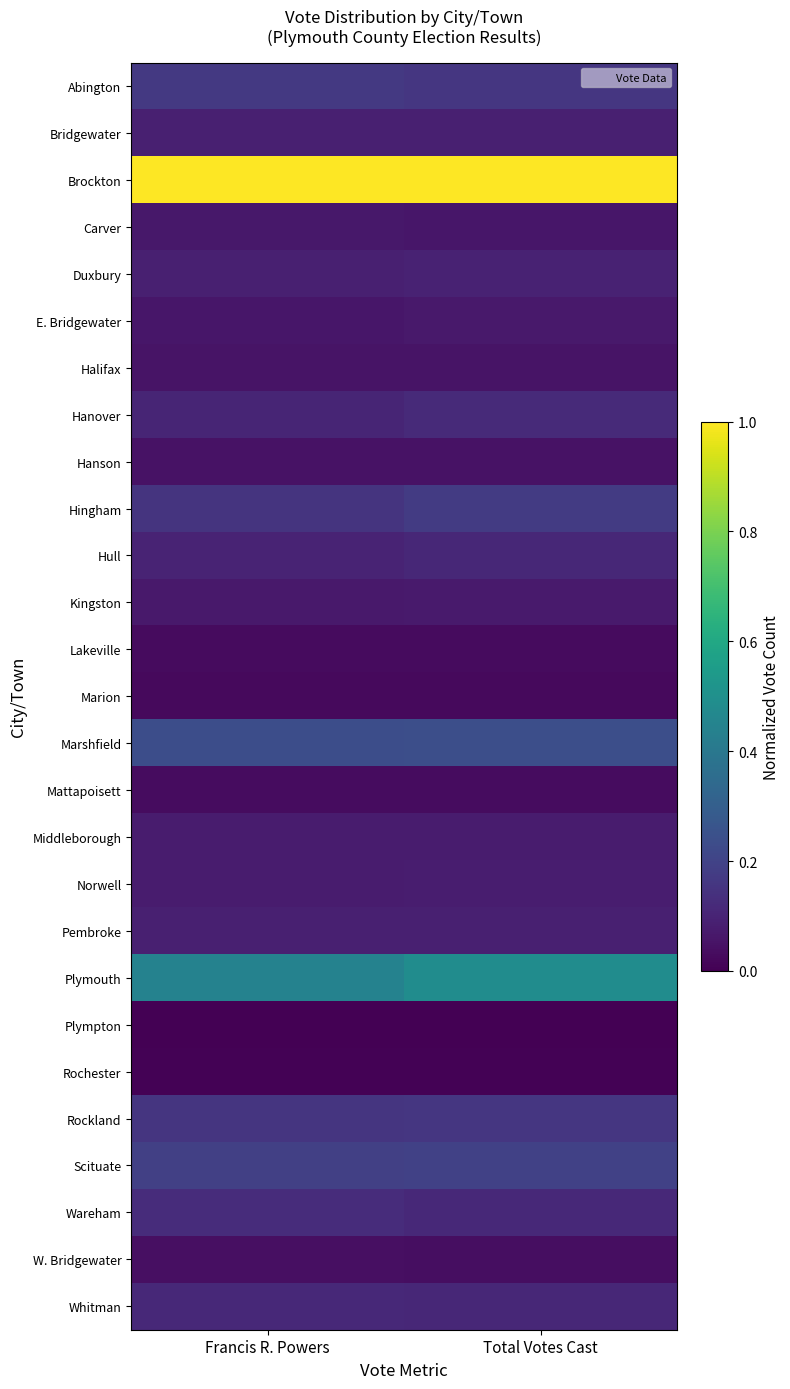

What is the maximum value shown in the chart?

1.0